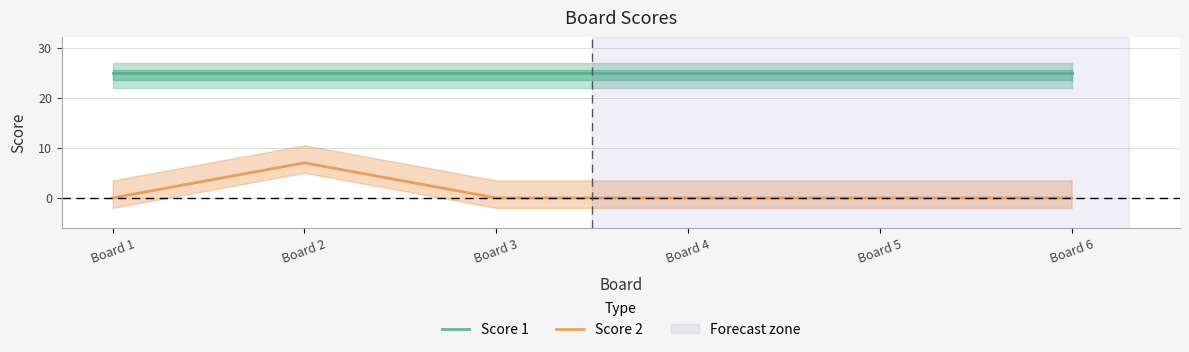

Is it true that Score 2 equals 0 at Board 5?

True